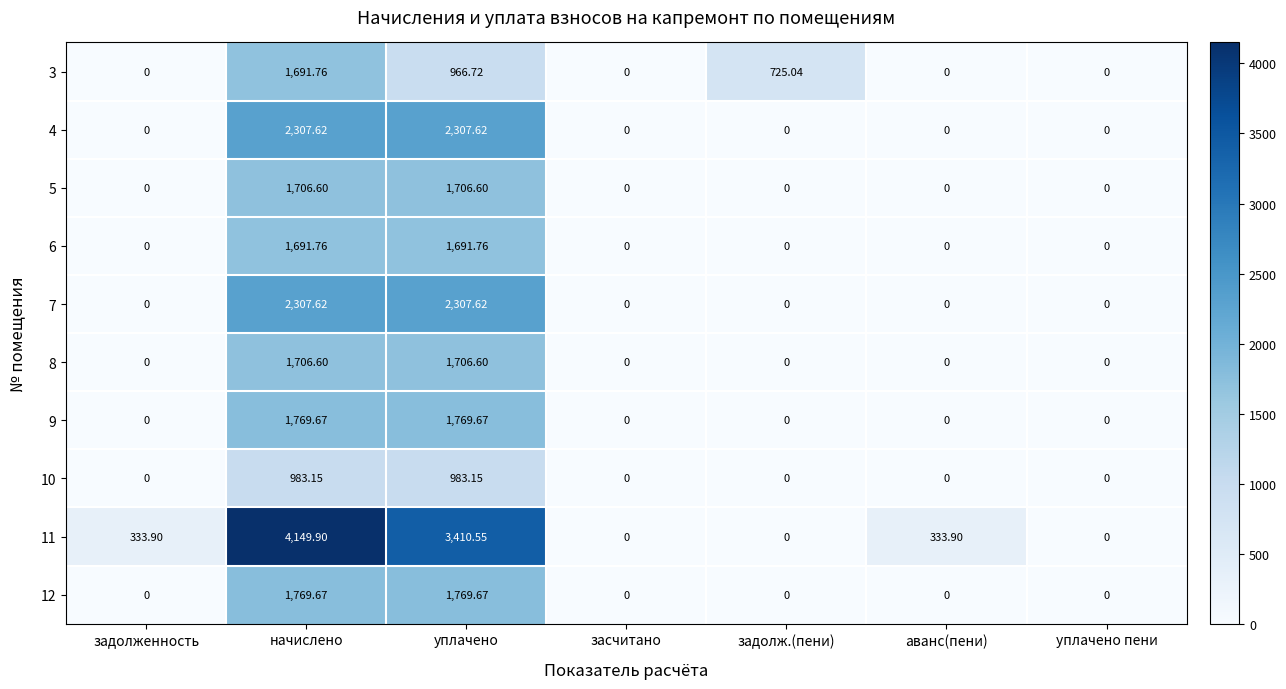

At which label does 3 reach its peak?

начислено